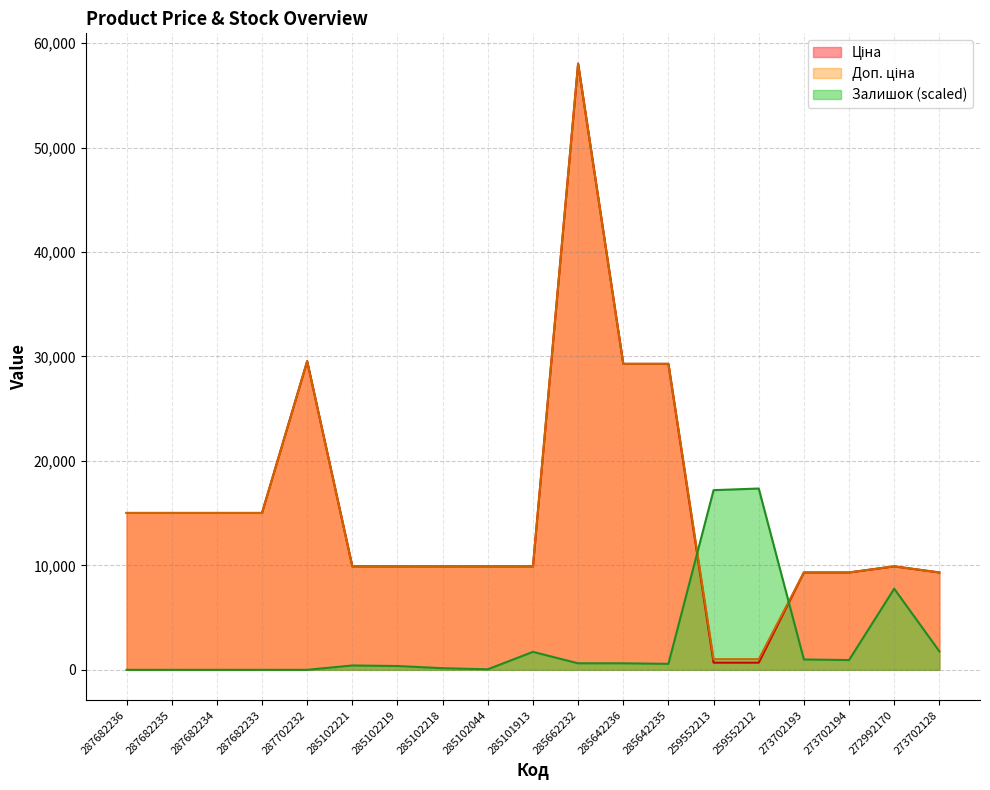

Reading right to left, what are all the values shown in this chart?

Ціна: 273702128=9321.4	272992170=9908.5	273702194=9321.4	273702193=9321.4	259552212=689.1	259552213=689.1	285642235=29294.9	285642236=29294.9	285662232=58037.0	285101913=9908.5	285102044=9908.5	285102218=9908.5	285102219=9908.5	285102221=9908.5	287702232=29548.9	287682233=15019.2	287682234=15019.2	287682235=15019.2	287682236=15019.2
Доп. ціна: 273702128=9321.4	272992170=9908.5	273702194=9321.4	273702193=9321.4	259552212=1017.8	259552213=1017.8	285642235=29294.9	285642236=29294.9	285662232=58037.0	285101913=9908.5	285102044=9908.5	285102218=9908.5	285102219=9908.5	285102221=9908.5	287702232=29548.9	287682233=15019.2	287682234=15019.2	287682235=15019.2	287682236=15019.2
Залишок: 273702128=1772.4	272992170=7767.2	273702194=938.3	273702193=990.5	259552212=17359.0	259552213=17202.6	285642235=573.4	285642236=625.5	285662232=625.5	285101913=1720.3	285102044=52.1	285102218=156.4	285102219=364.9	285102221=417.0	287702232=0.0	287682233=0.0	287682234=0.0	287682235=0.0	287682236=0.0